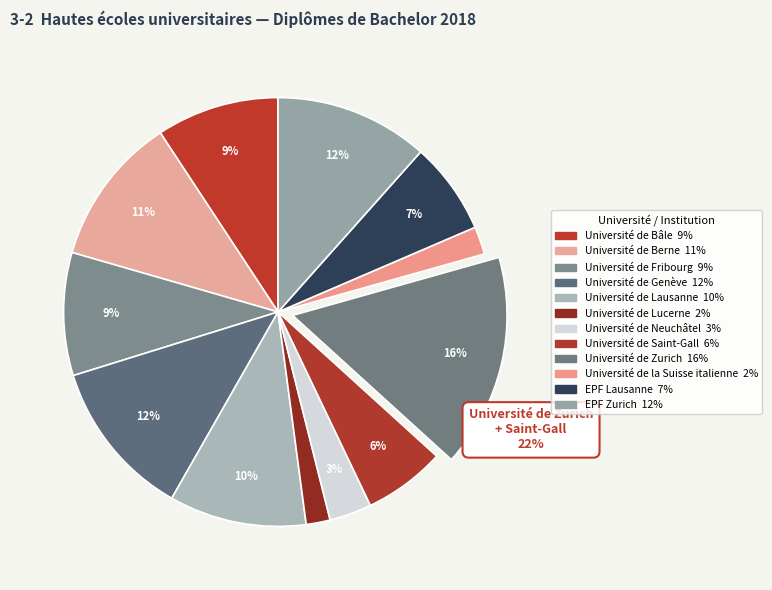

What percentage is the Université de Zurich slice, to the nearest percent?

16%